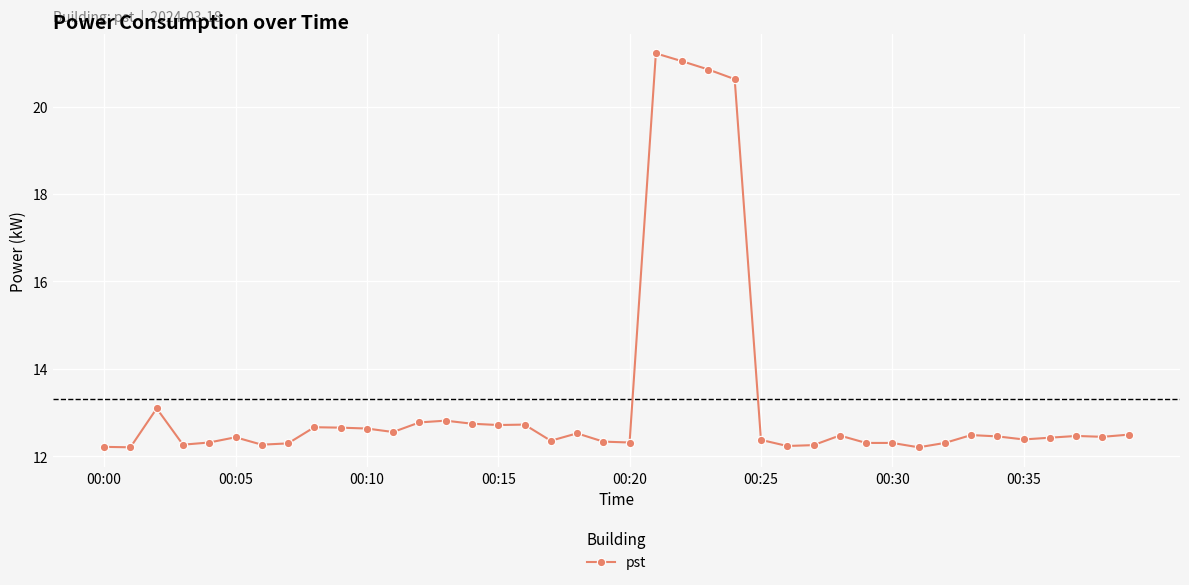

What is the minimum value shown in the chart?

12.2